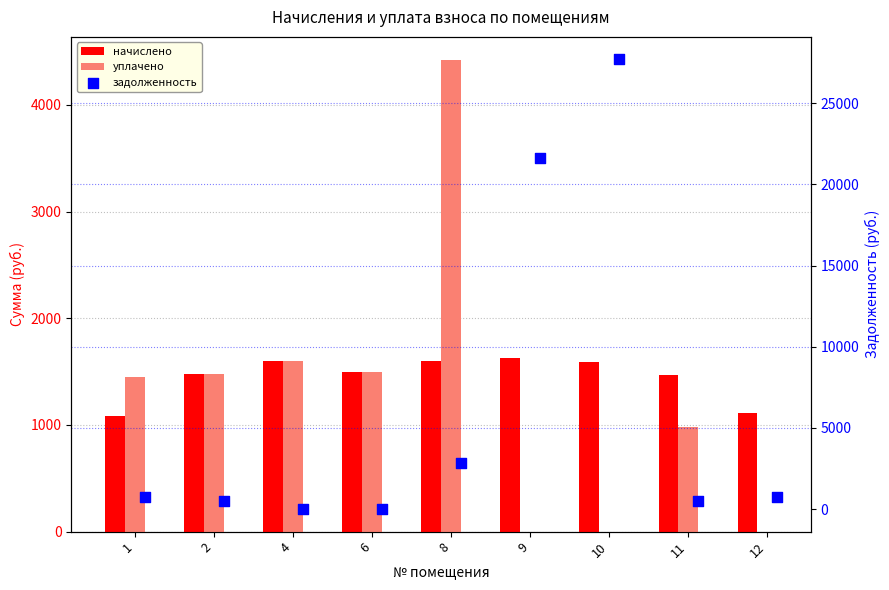

Which series has the widest spread of Y values?

задолженность